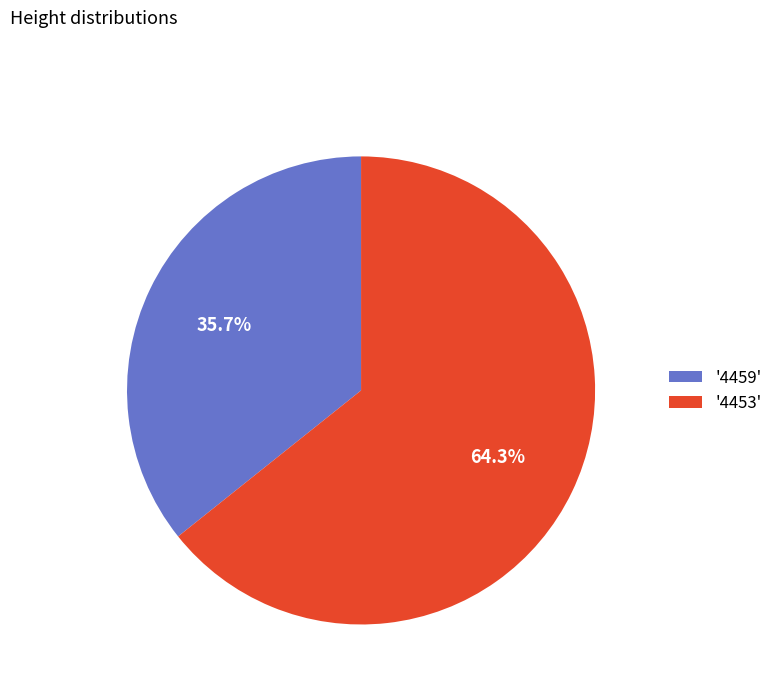

Between '4459' and '4453', which is larger?

'4453'